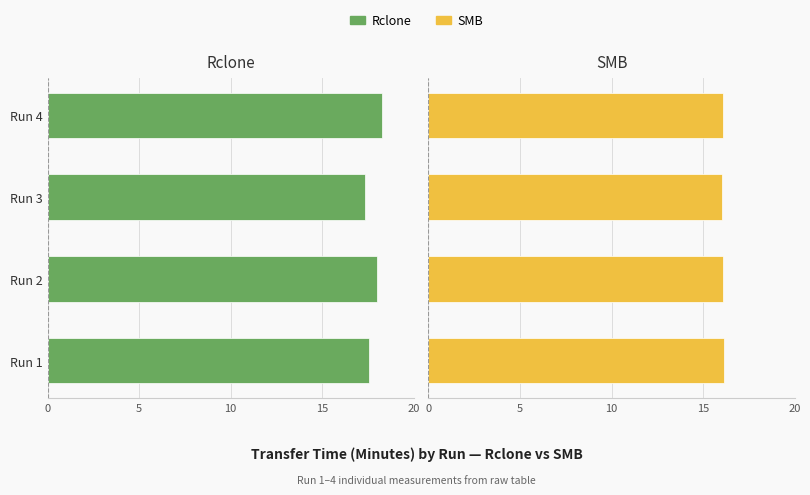

How many distinct data groups are displayed?

2